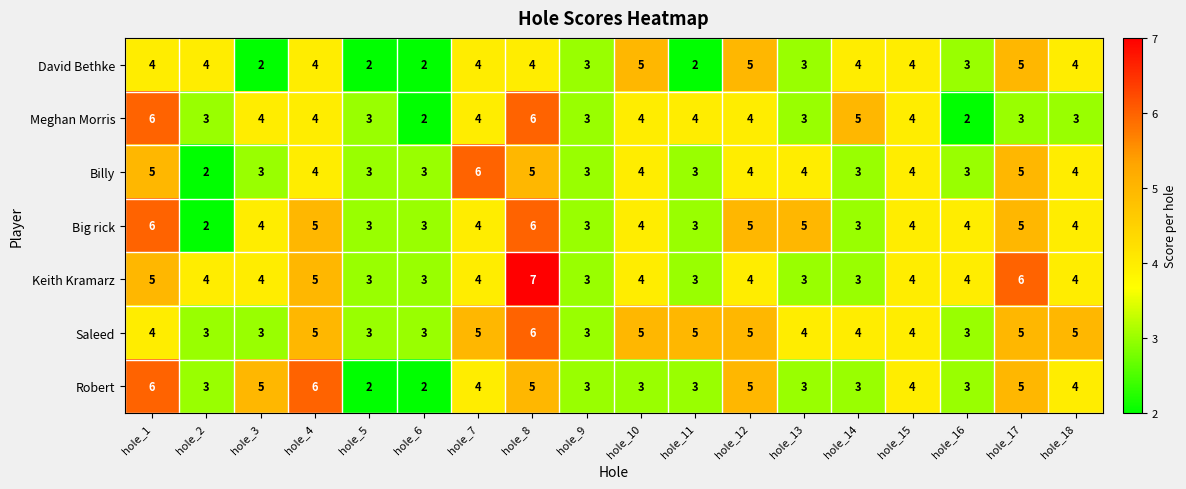

What is the difference between the maximum and minimum values in the Robert series?

4